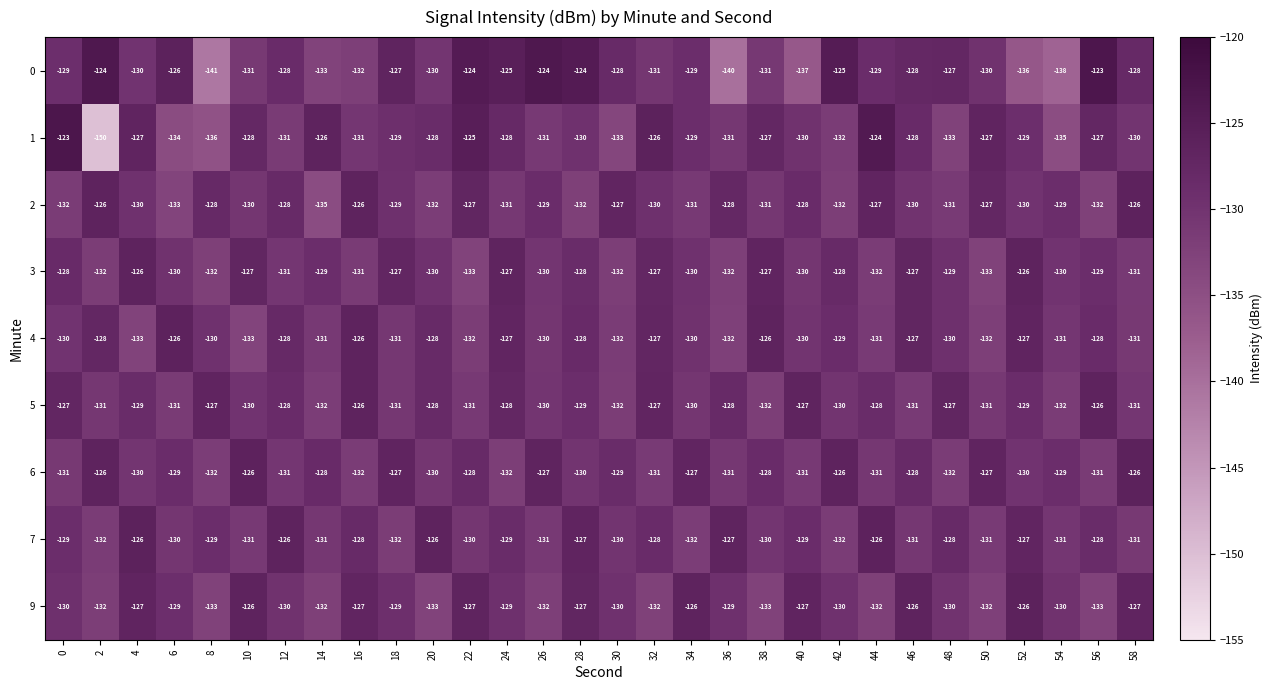

How many data points does each series have?

30